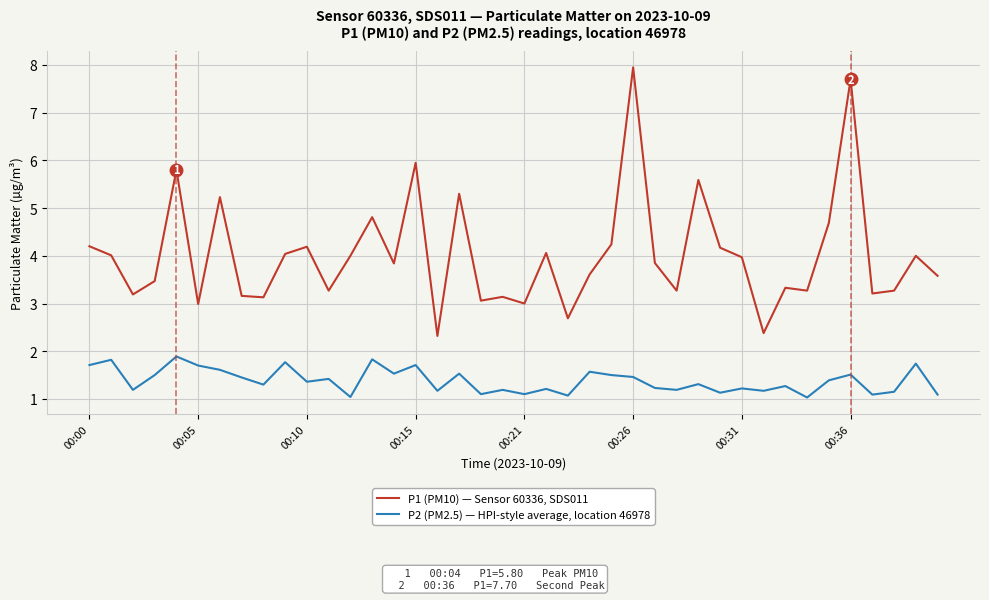

What are all the series names shown in the legend?

P1 (PM10) — Sensor 60336, SDS011, P2 (PM2.5) — HPI-style average, location 46978